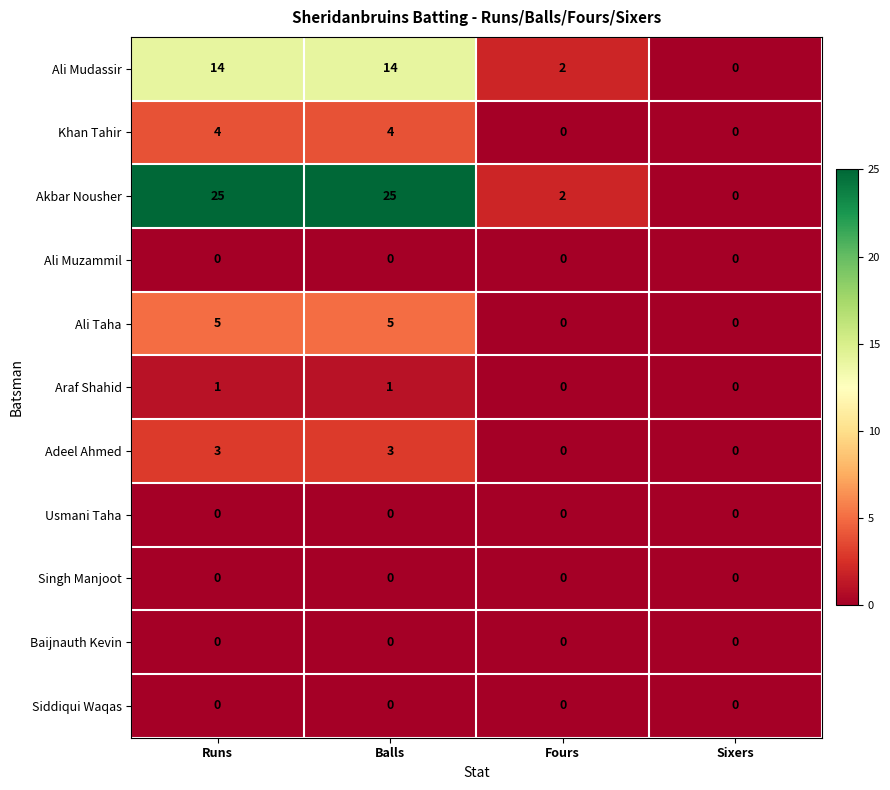

How many Khan Tahir values are between 0 and 4?

4